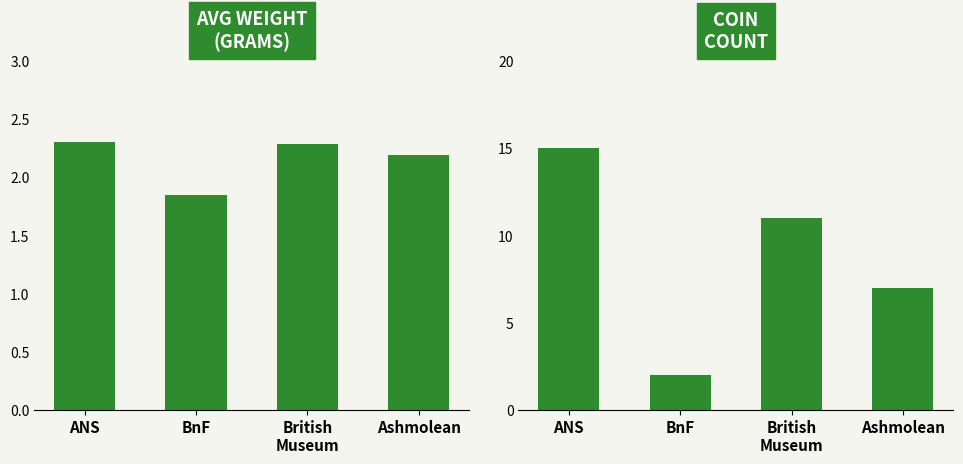

What is the approximate value of avg_weight at ANS?

2.3